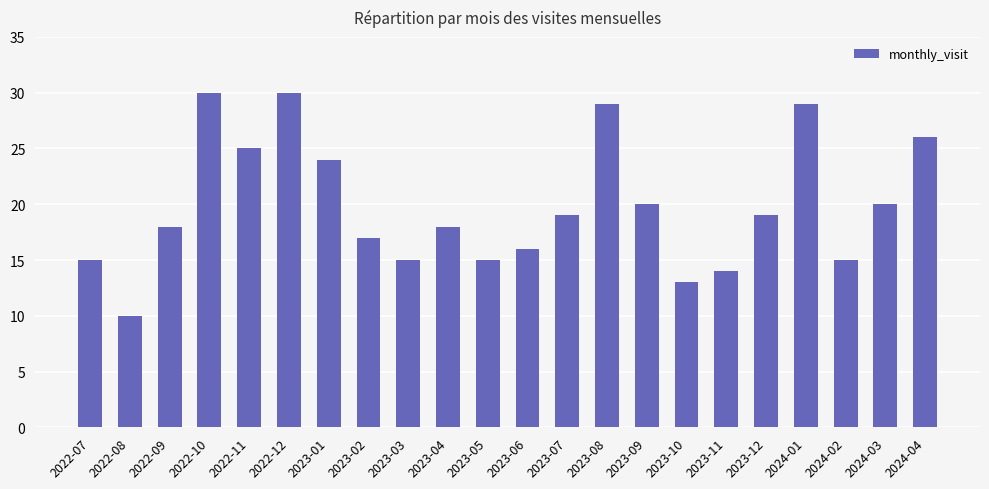

Reading right to left, transcribe all the data shown in this chart.

26	20	15	29	19	14	13	20	29	19	16	15	18	15	17	24	30	25	30	18	10	15